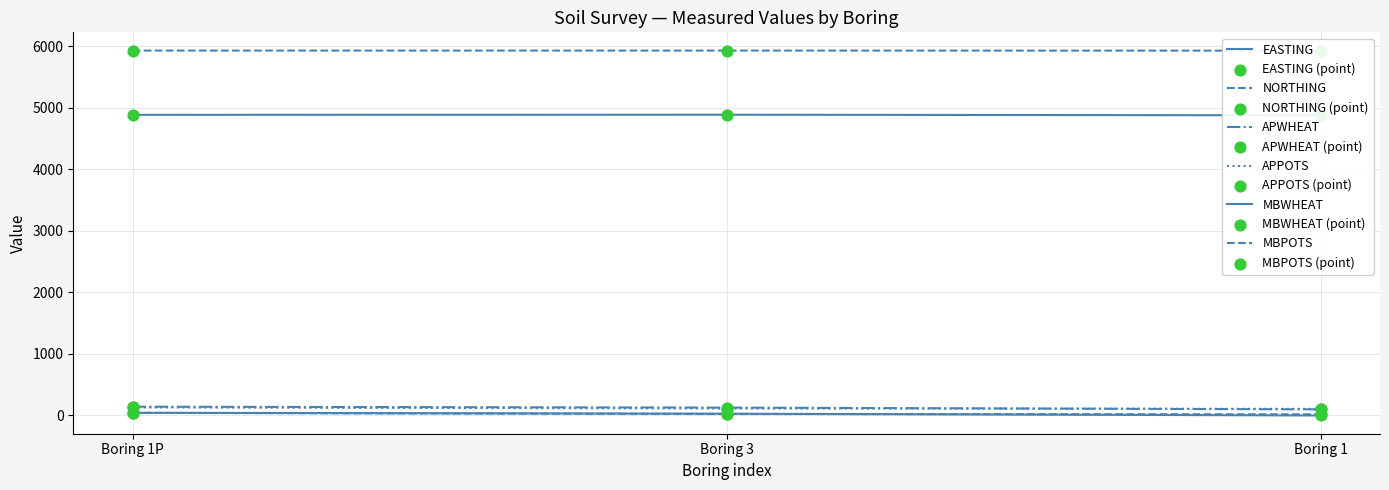

Which series has the widest spread of Y values?

APWHEAT